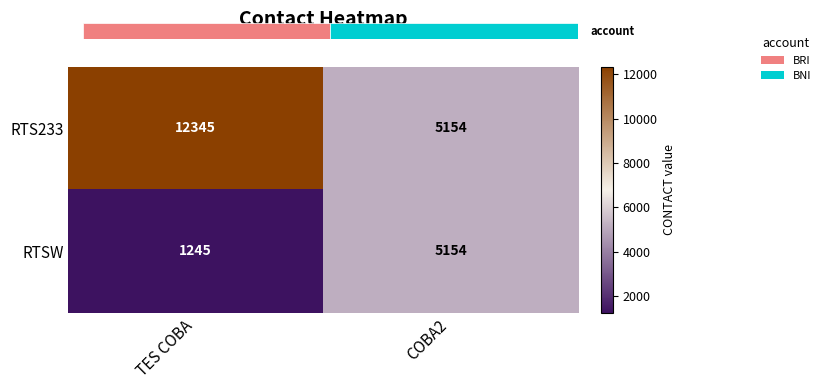

What is the difference between the highest and lowest values at TES COBA?

11100